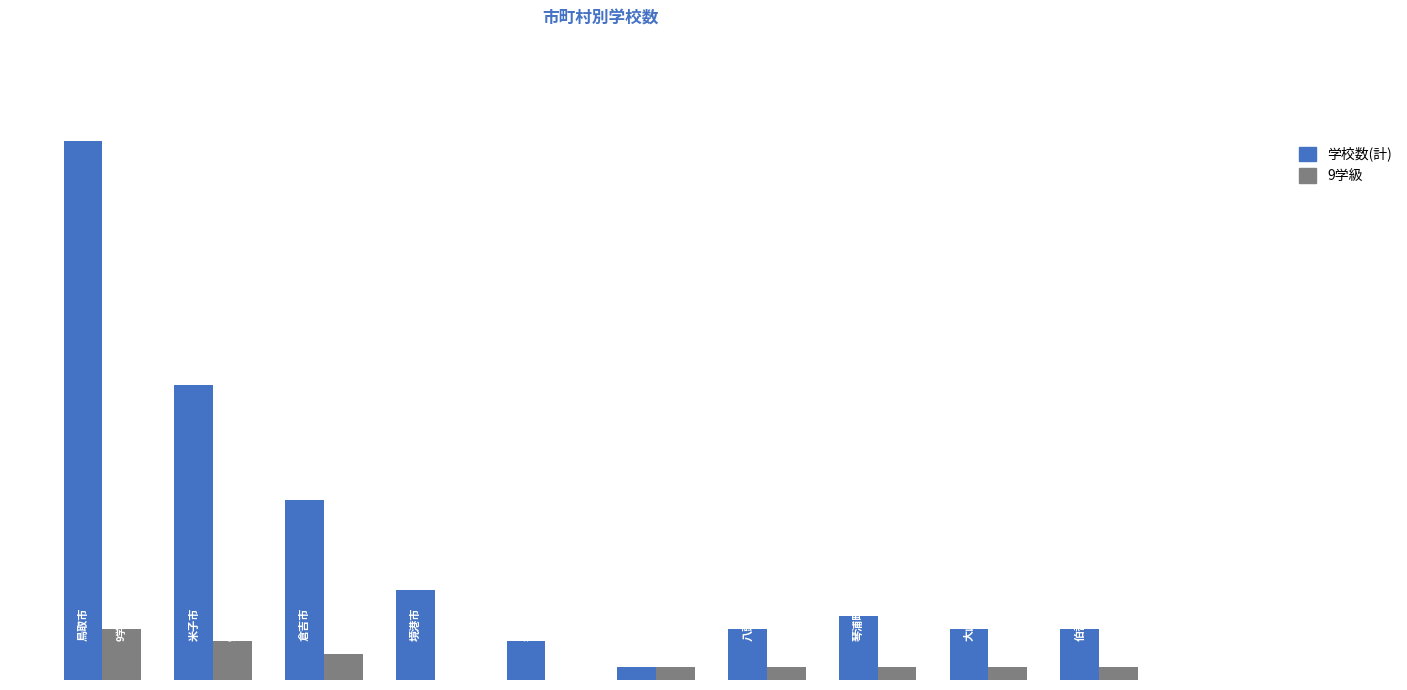

At how many categories does at least one series exceed 3?

8